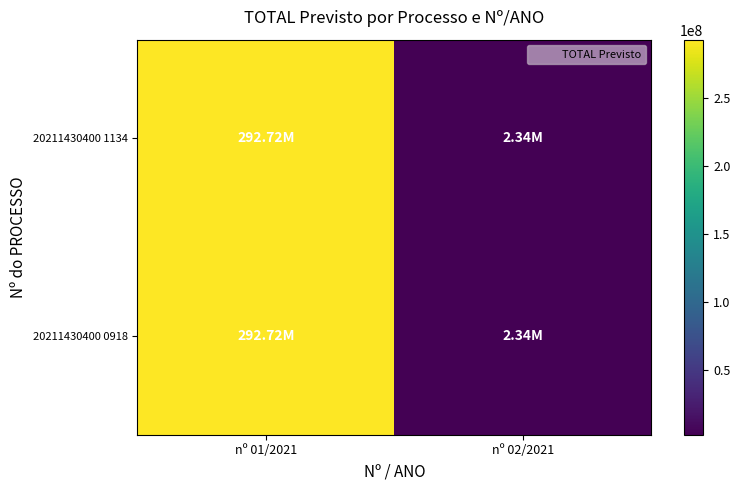

At how many categories does at least one series exceed 92237604?

1